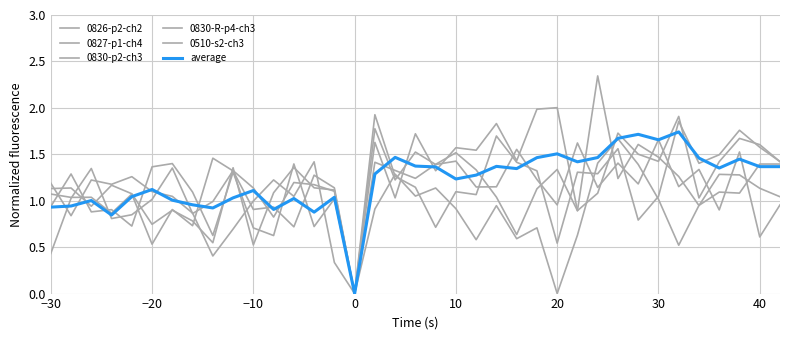

How many positive values does the 0827-p1-ch4 series have?

36